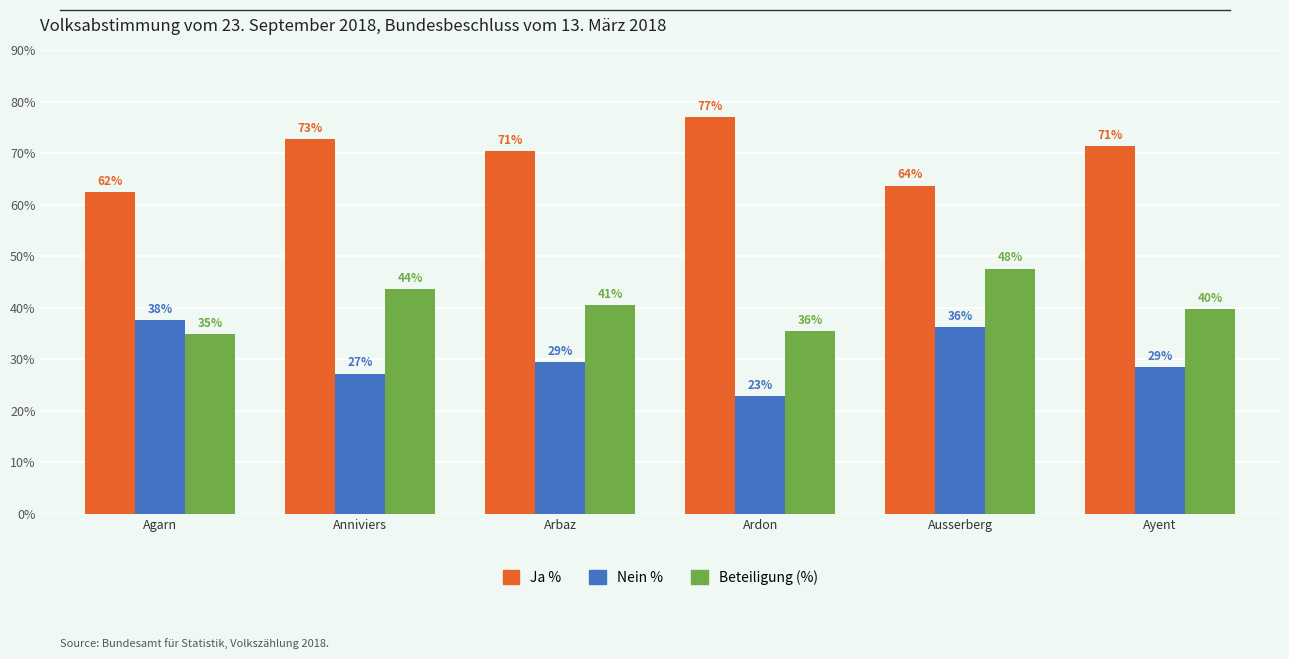

Does the chart contain any negative values?

No